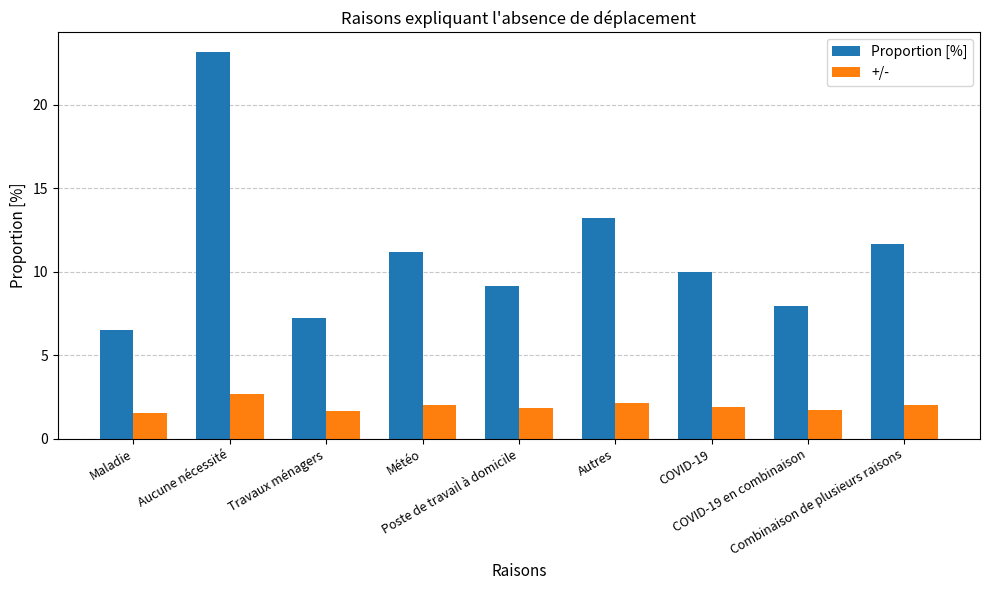

What is the label of the 4th bar from the right?

Autres